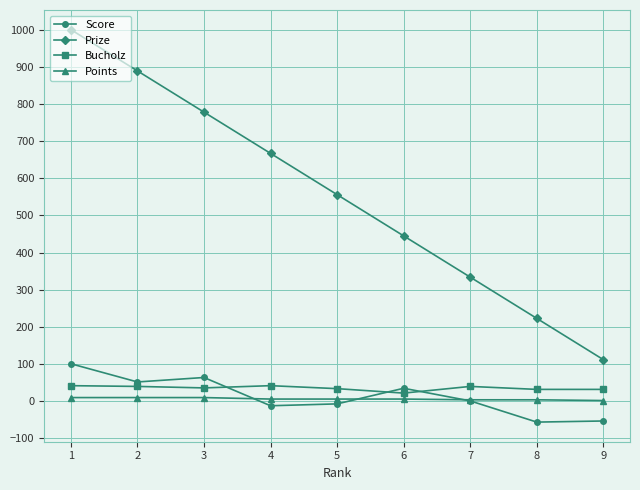

Which series changed the most between 4 and 9?

Prize